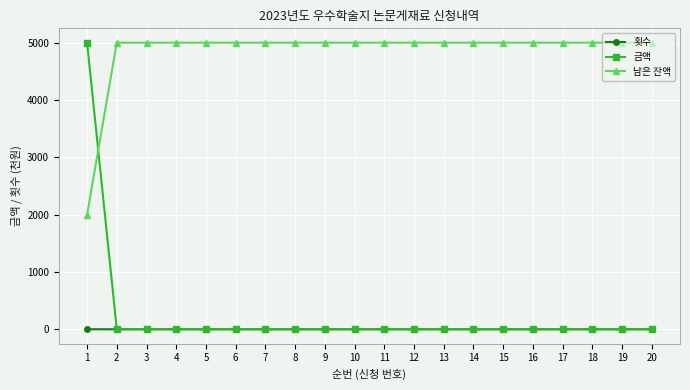

What is the greatest value displayed?

5000